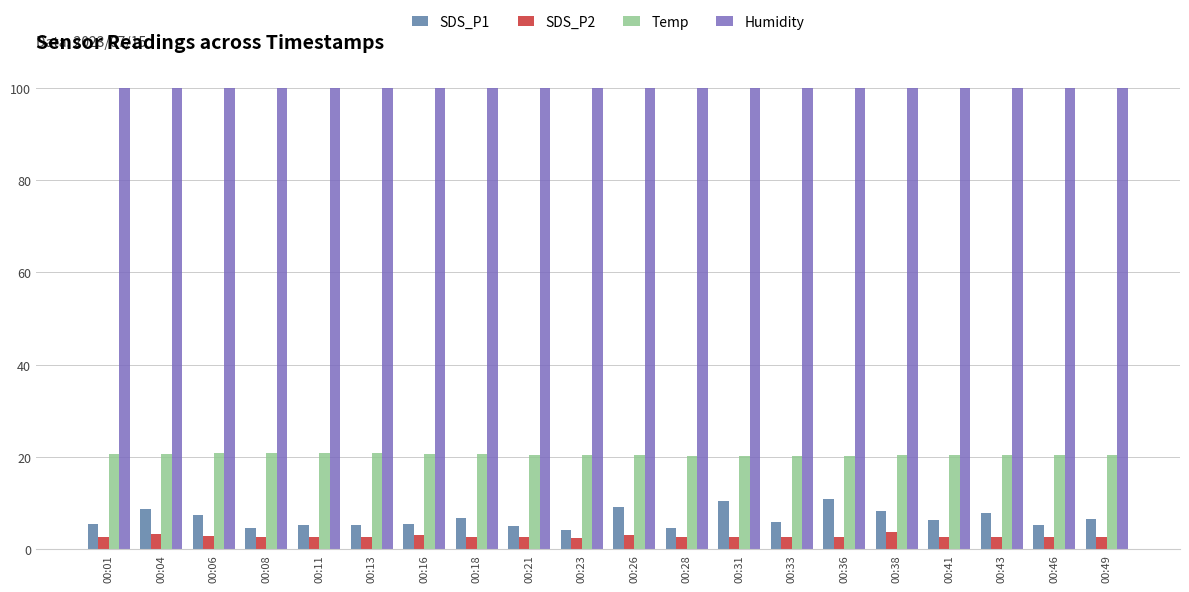

Read the Humidity value at 00:41.

99.9